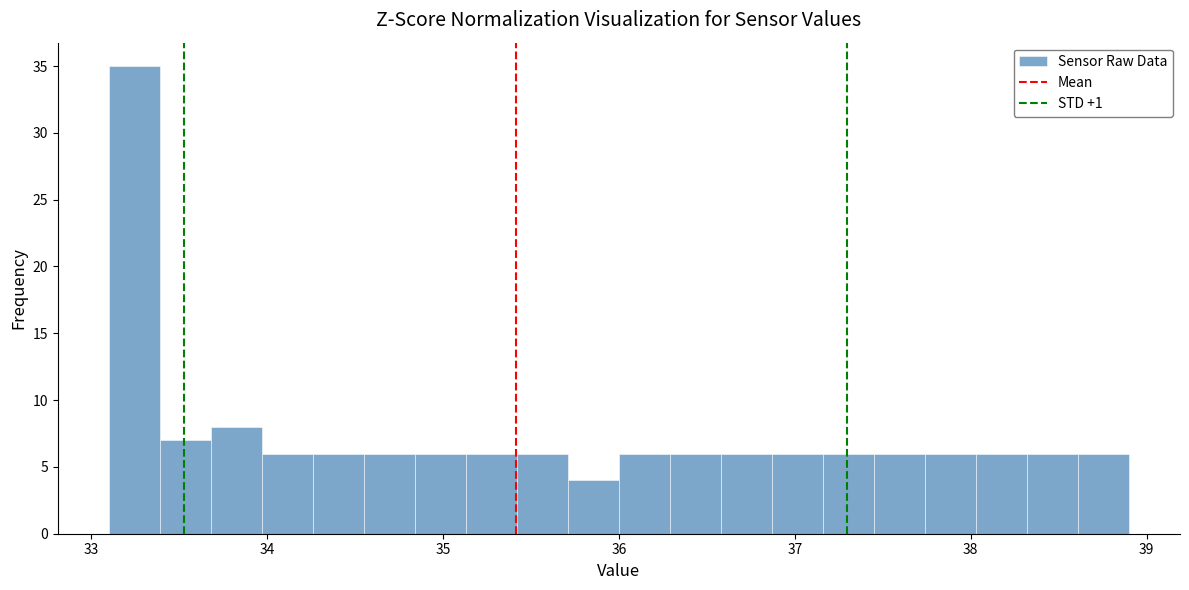

Read against the x-axis, roughly where is the centre of the tallest bar?

33.2